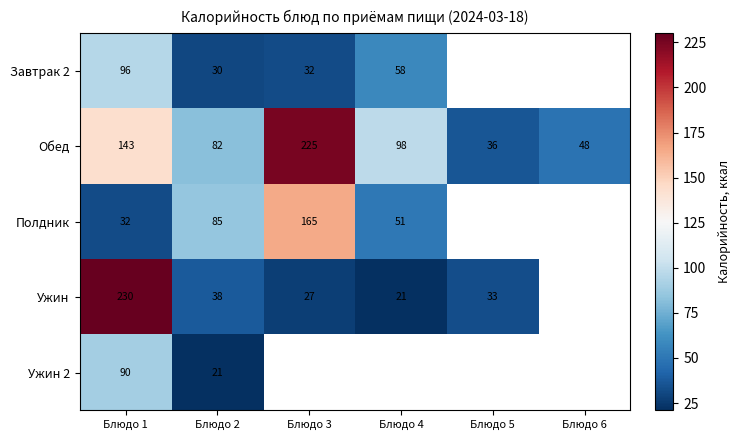

Is it true that Завтрак 2 equals 42 at Блюдо 2?

False